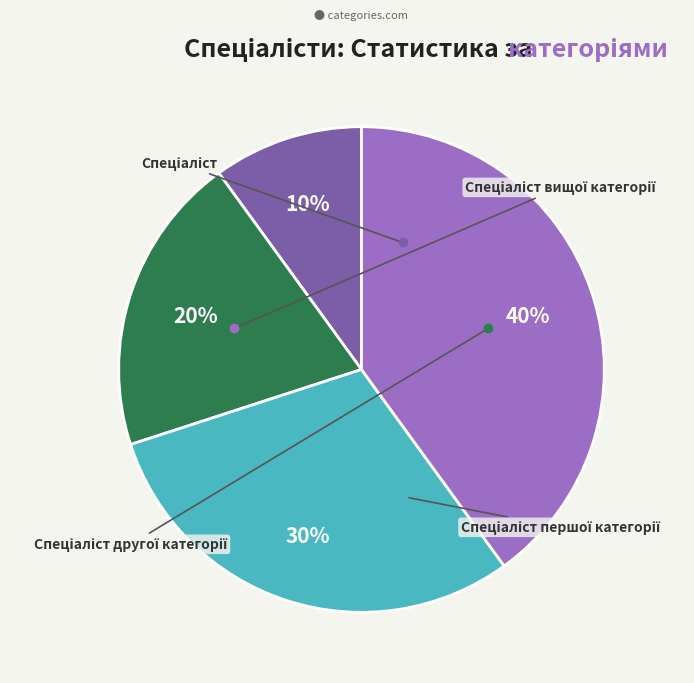

Is there a majority slice in this chart?

No